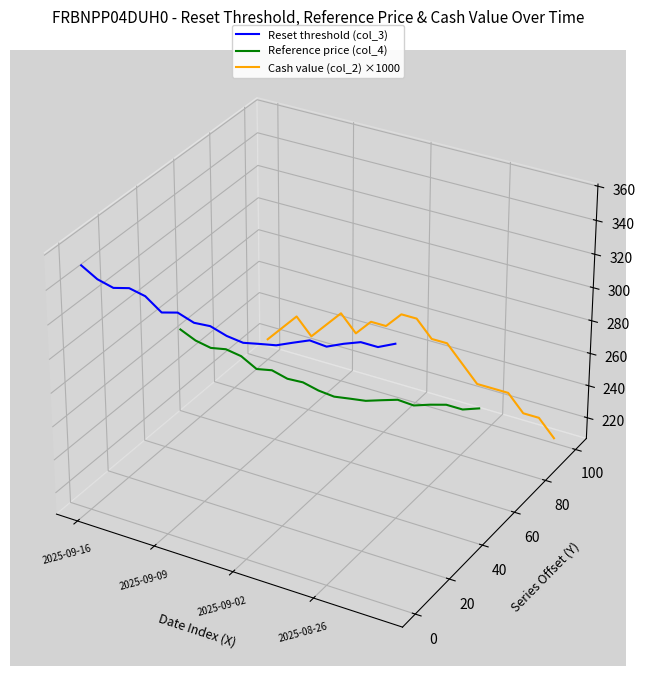

True or false: Reference price (col_4) and Reset threshold (col_3) intersect in this chart.

False